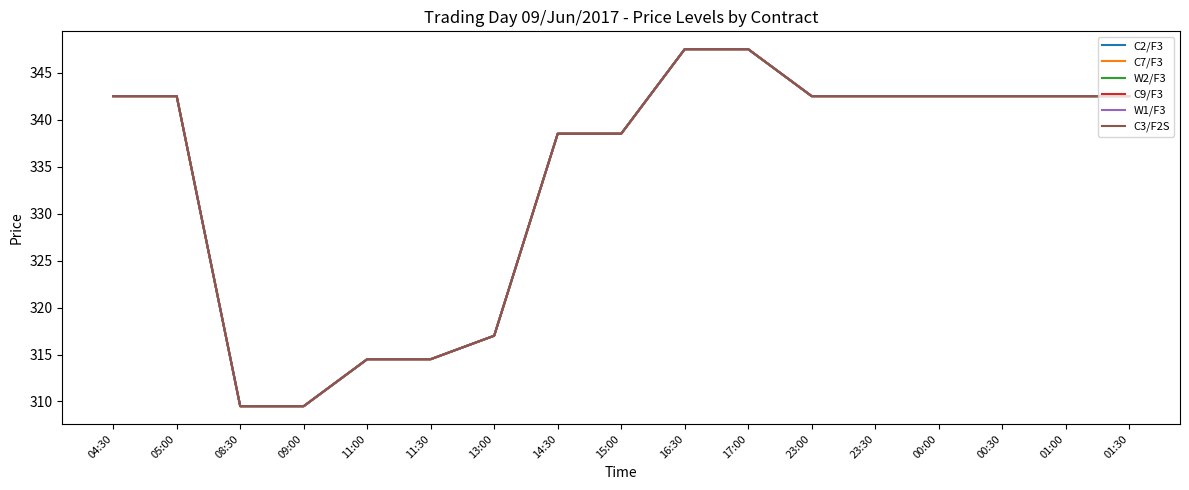

Reading left to right, extract all data points from this chart.

C2/F3: 04:30=342.5	05:00=342.5	08:30=309.5	09:00=309.5	11:00=314.5	11:30=314.5	13:00=317.0	14:30=338.5	15:00=338.5	16:30=347.5	17:00=347.5	23:00=342.5	23:30=342.5	00:00=342.5	00:30=342.5	01:00=342.5	01:30=342.5
C7/F3: 04:30=342.5	05:00=342.5	08:30=309.5	09:00=309.5	11:00=314.5	11:30=314.5	13:00=317.0	14:30=338.5	15:00=338.5	16:30=347.5	17:00=347.5	23:00=342.5	23:30=342.5	00:00=342.5	00:30=342.5	01:00=342.5	01:30=342.5
W2/F3: 04:30=342.5	05:00=342.5	08:30=309.5	09:00=309.5	11:00=314.5	11:30=314.5	13:00=317.0	14:30=338.5	15:00=338.5	16:30=347.5	17:00=347.5	23:00=342.5	23:30=342.5	00:00=342.5	00:30=342.5	01:00=342.5	01:30=342.5
C9/F3: 04:30=342.5	05:00=342.5	08:30=309.5	09:00=309.5	11:00=314.5	11:30=314.5	13:00=317.0	14:30=338.5	15:00=338.5	16:30=347.5	17:00=347.5	23:00=342.5	23:30=342.5	00:00=342.5	00:30=342.5	01:00=342.5	01:30=342.5
W1/F3: 04:30=342.5	05:00=342.5	08:30=309.5	09:00=309.5	11:00=314.5	11:30=314.5	13:00=317.0	14:30=338.5	15:00=338.5	16:30=347.5	17:00=347.5	23:00=342.5	23:30=342.5	00:00=342.5	00:30=342.5	01:00=342.5	01:30=342.5
C3/F2S: 04:30=342.5	05:00=342.5	08:30=309.5	09:00=309.5	11:00=314.5	11:30=314.5	13:00=317.0	14:30=338.5	15:00=338.5	16:30=347.5	17:00=347.5	23:00=342.5	23:30=342.5	00:00=342.5	00:30=342.5	01:00=342.5	01:30=342.5